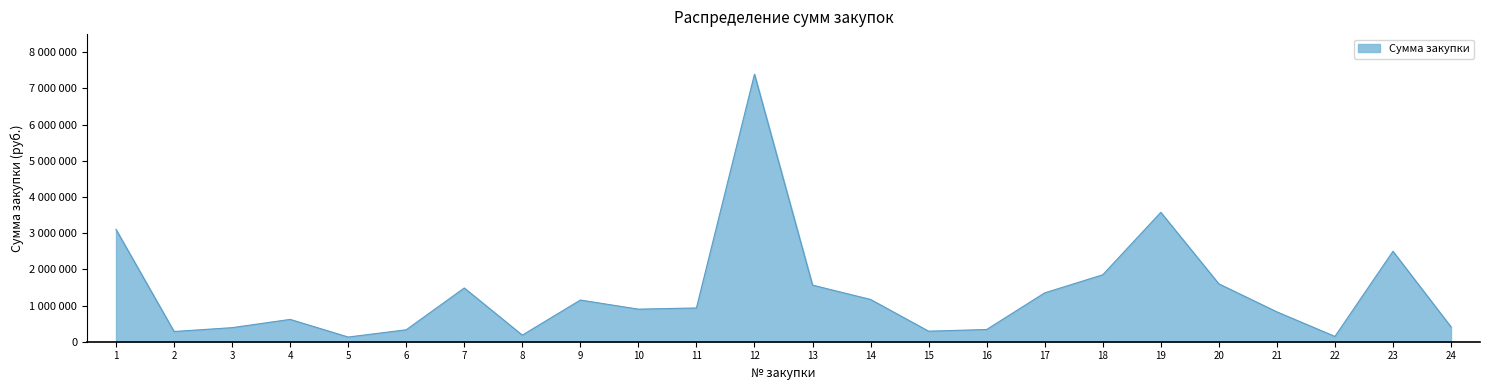

Is this an area chart (filled region under the line)?

Yes